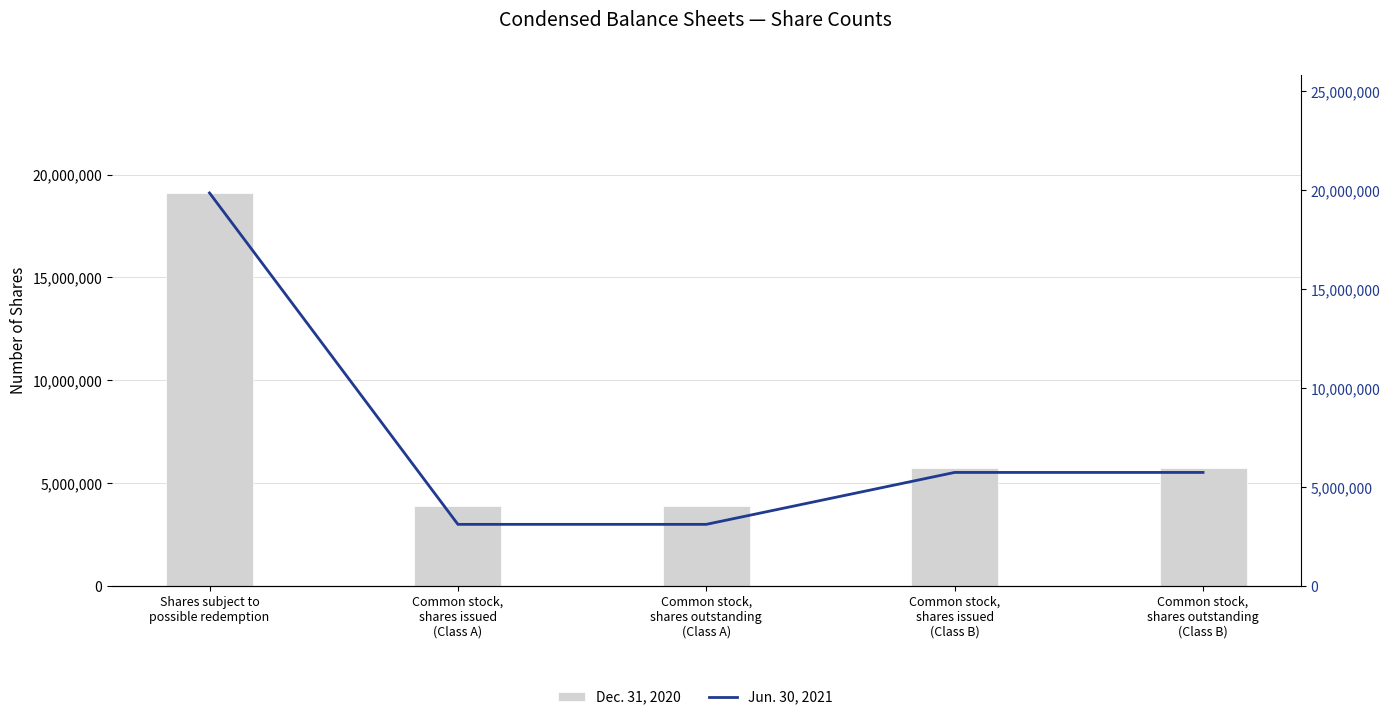

Which series has the largest total across all categories?

Dec. 31, 2020